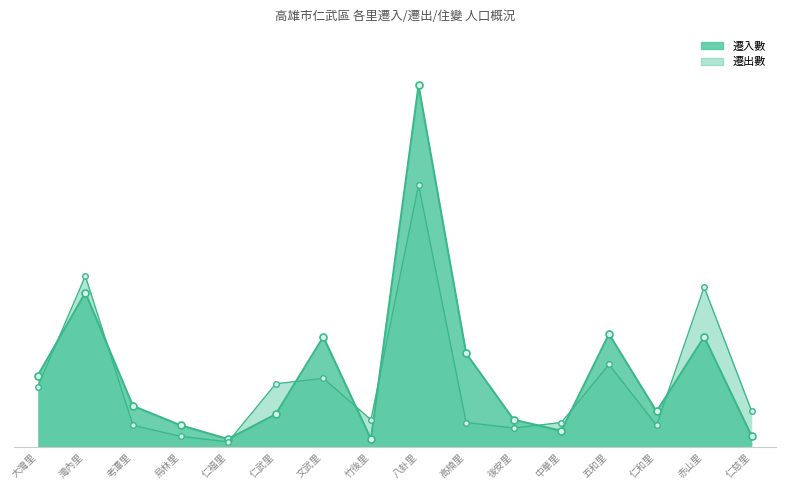

Which series has the largest total across all categories?

遷入數